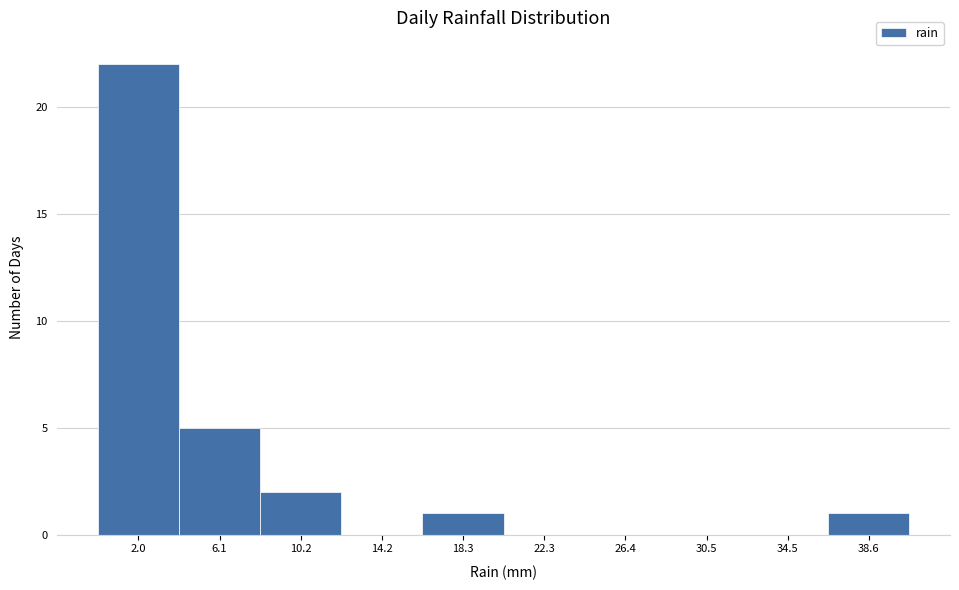

Reading left to right, transcribe this chart: for each bar, give the range it covers on the x-axis and its height. Neither the bar edges nor the heights are printed on the chart, so give them approximately, as read against the axes.

0.0 to 4.0: 22
4.0 to 8.0: 5
8.0 to 12.0: 2
12.0 to 16.0: 0
16.0 to 20.5: 1
20.5 to 24.5: 0
24.5 to 28.5: 0
28.5 to 32.5: 0
32.5 to 36.5: 0
36.5 to 40.5: 1